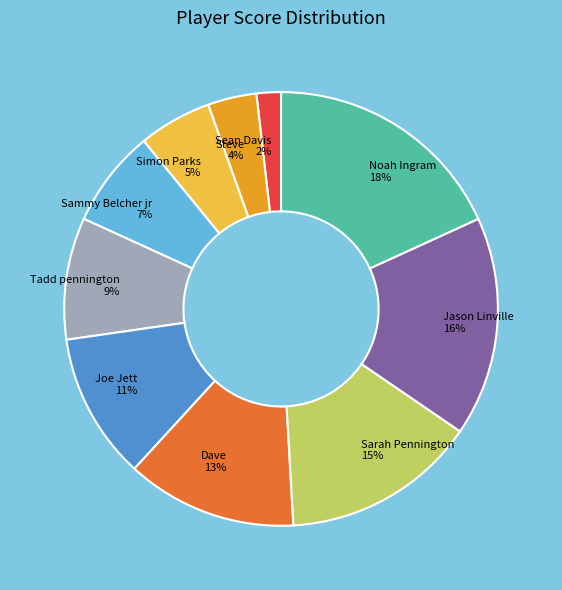

Count the number of slices in the pie.

10